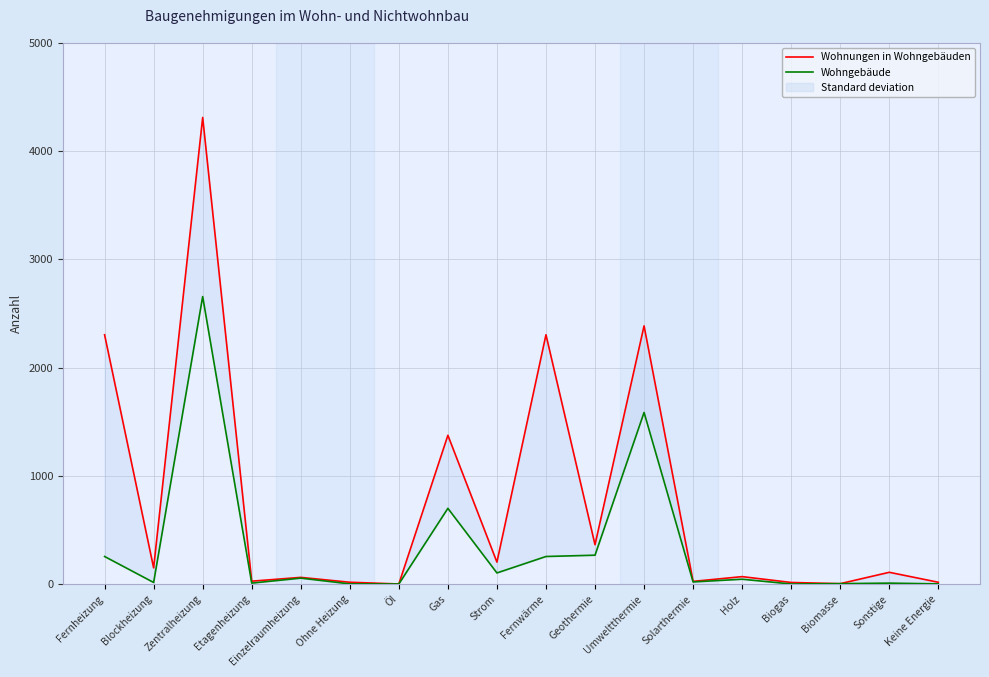

What are all the series names shown in the legend?

Wohnungen in Wohngebäuden, Wohngebäude